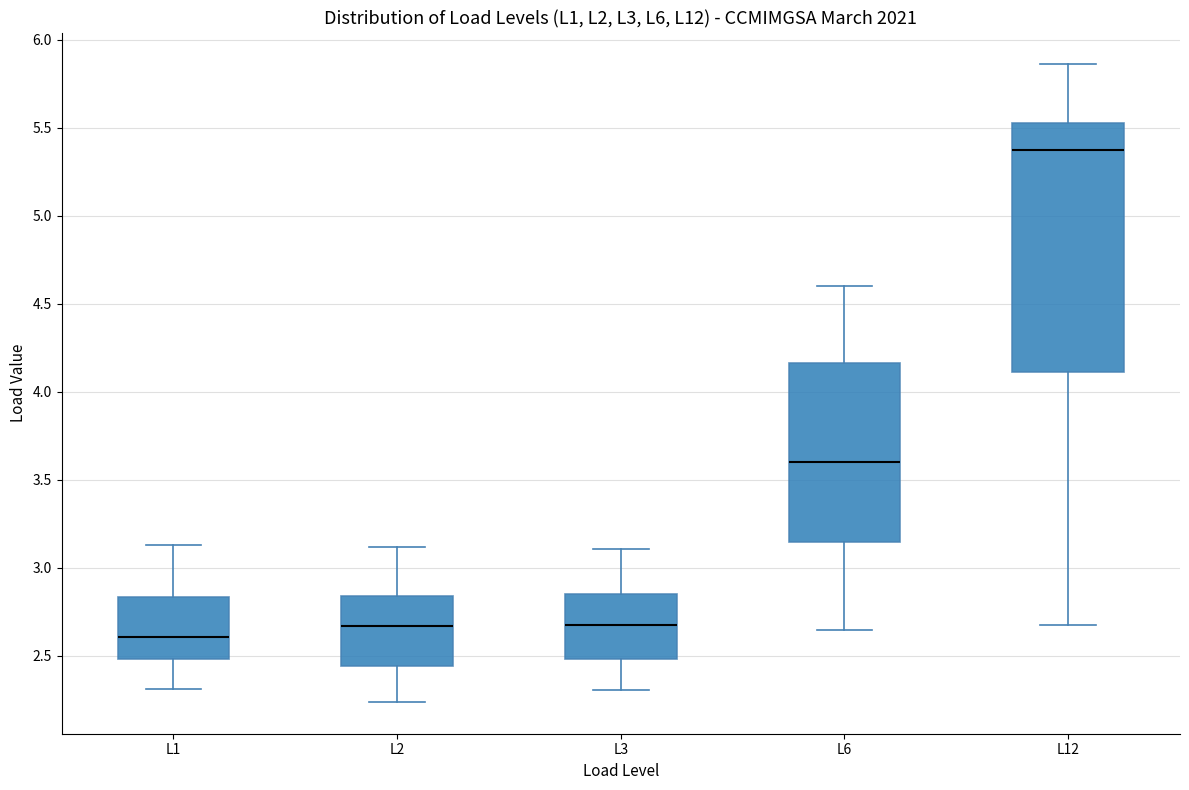

Reading left to right, transcribe this box plot: for each box, give where its median line is, the range the box spans, and where its two whiskers end, as read against the y-axis. The values are not printed on the chart, so give them approximately, as read against the axis.

L1: median 2.60, box 2.50 to 2.85, whiskers 2.30 to 3.15
L2: median 2.65, box 2.45 to 2.85, whiskers 2.25 to 3.10
L3: median 2.65, box 2.50 to 2.85, whiskers 2.30 to 3.10
L6: median 3.60, box 3.15 to 4.15, whiskers 2.65 to 4.60
L12: median 5.35, box 4.10 to 5.55, whiskers 2.65 to 5.85